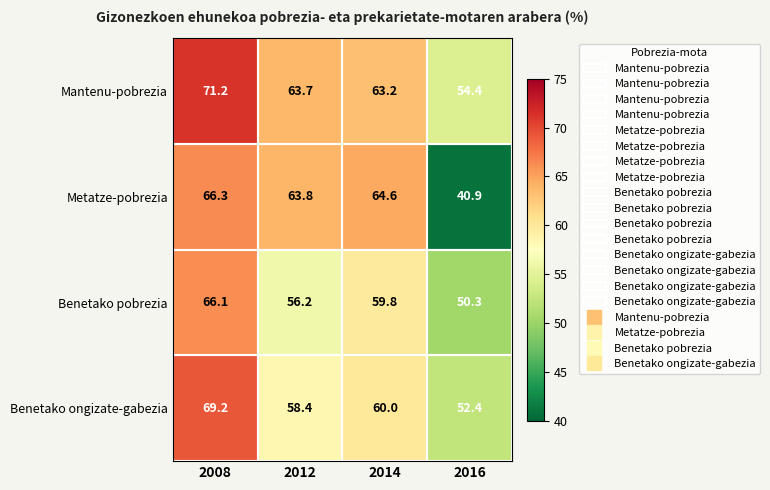

What is the smallest value displayed?

40.9